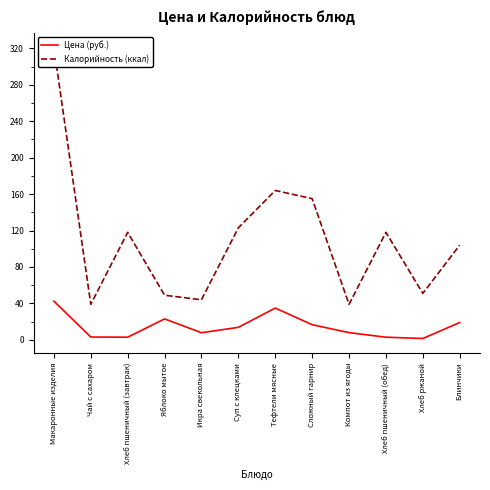

Rank the categories by Калорийность (ккал) value from highest to lowest.

Макаронные изделия, Тефтели мясные, Сложный гарнир, Суп с клецками, Хлеб пшеничный (завтрак), Хлеб пшеничный (обед), Блинчики, Хлеб ржаной, Яблоко мытое, Икра свекольная, Чай с сахаром, Компот из ягоды